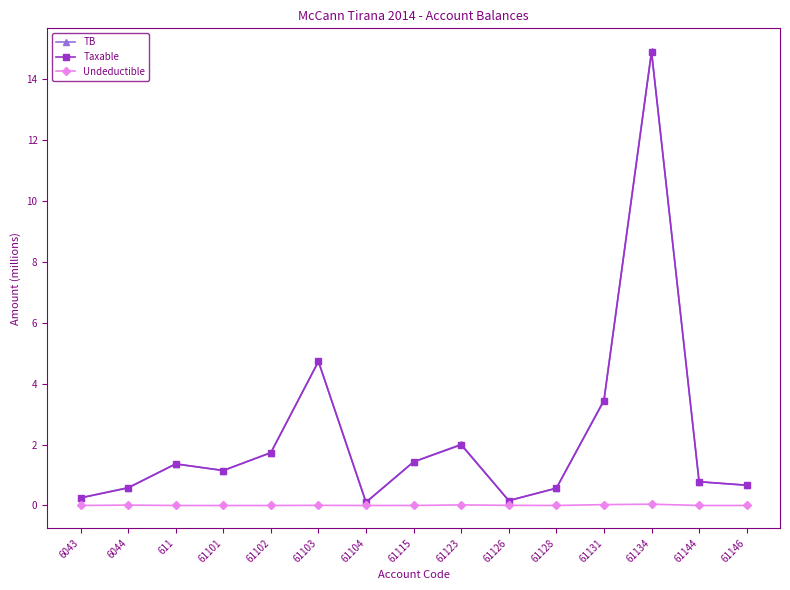

What is the label of the 12th point from the left?

61131